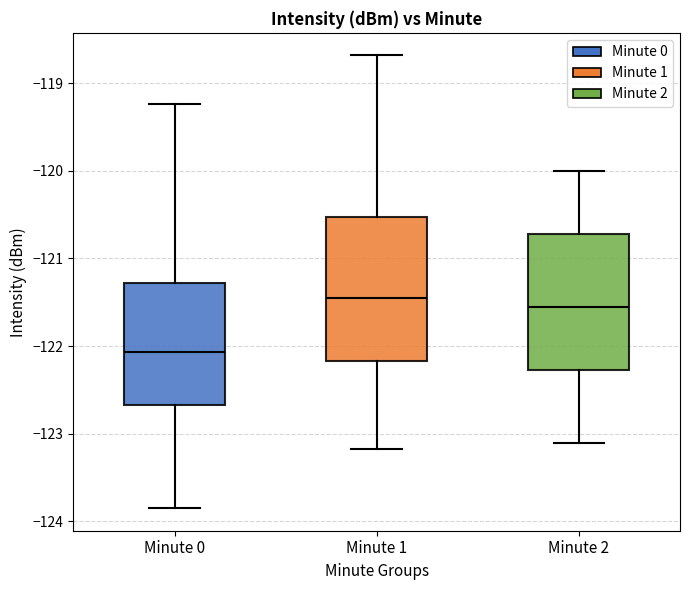

Reading left to right, read every box against the y-axis: the position of its median line, the range the box covers, and the ends of its whiskers. The values are not printed on the chart, so give them approximately, as read against the axis.

Minute 0: median -122.1, box -122.7 to -121.3, whiskers -123.8 to -119.2
Minute 1: median -121.4, box -122.2 to -120.5, whiskers -123.2 to -118.7
Minute 2: median -121.5, box -122.3 to -120.7, whiskers -123.1 to -120.0